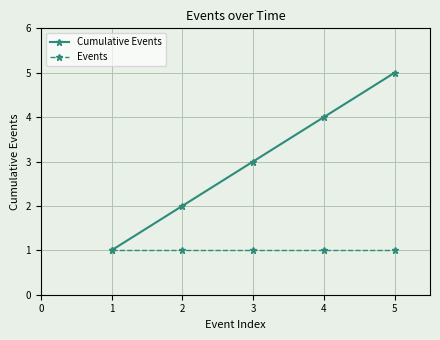

At which label does Cumulative Events reach its peak?

5